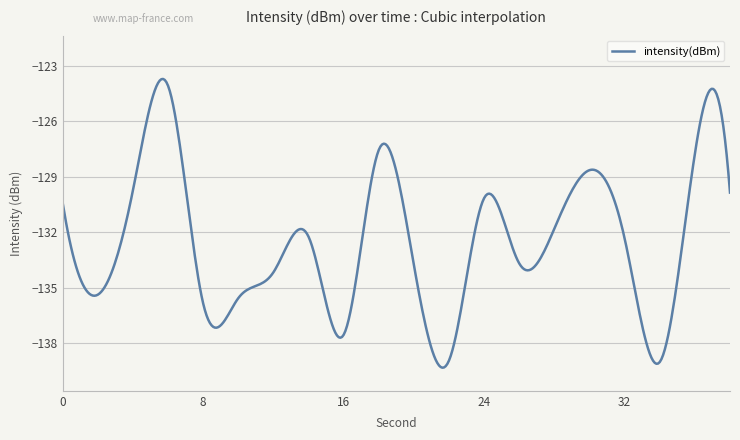

What is the greatest value displayed?

-123.7